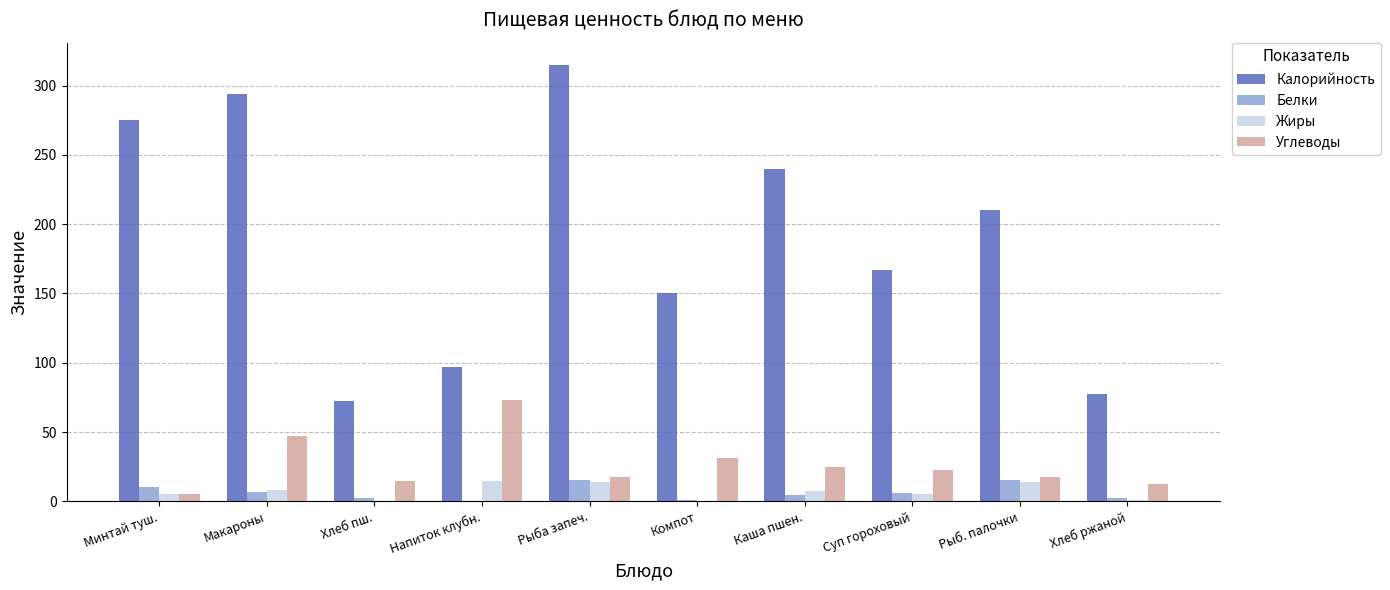

What is the sum of all Калорийность values?

1899.0